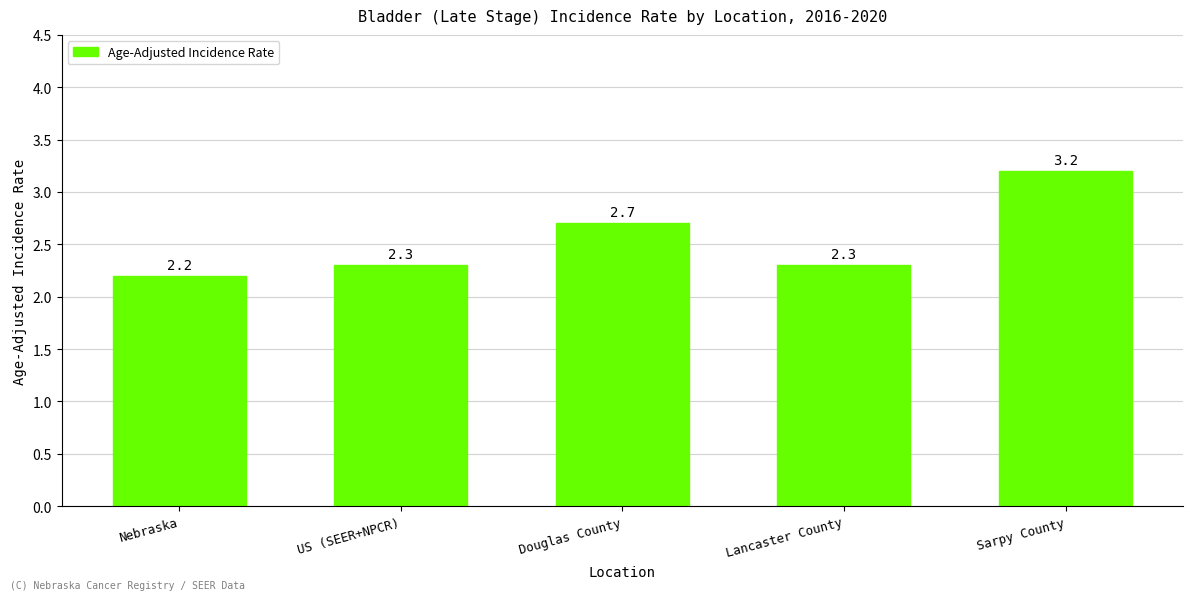

Reading left to right, transcribe all the data shown in this chart.

Nebraska=2.2	US (SEER+NPCR)=2.3	Douglas County=2.7	Lancaster County=2.3	Sarpy County=3.2